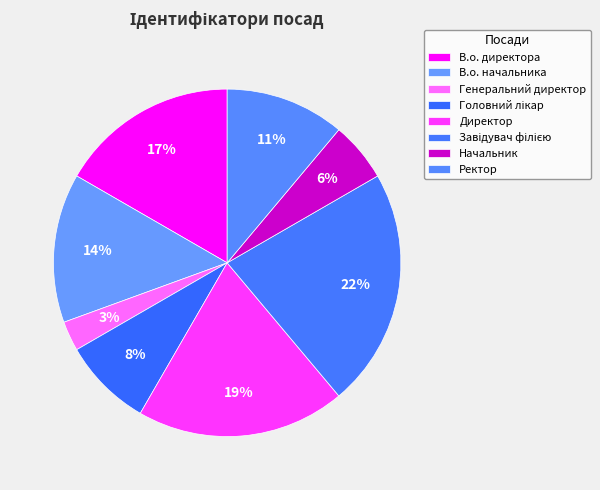

Count the number of slices in the pie.

8